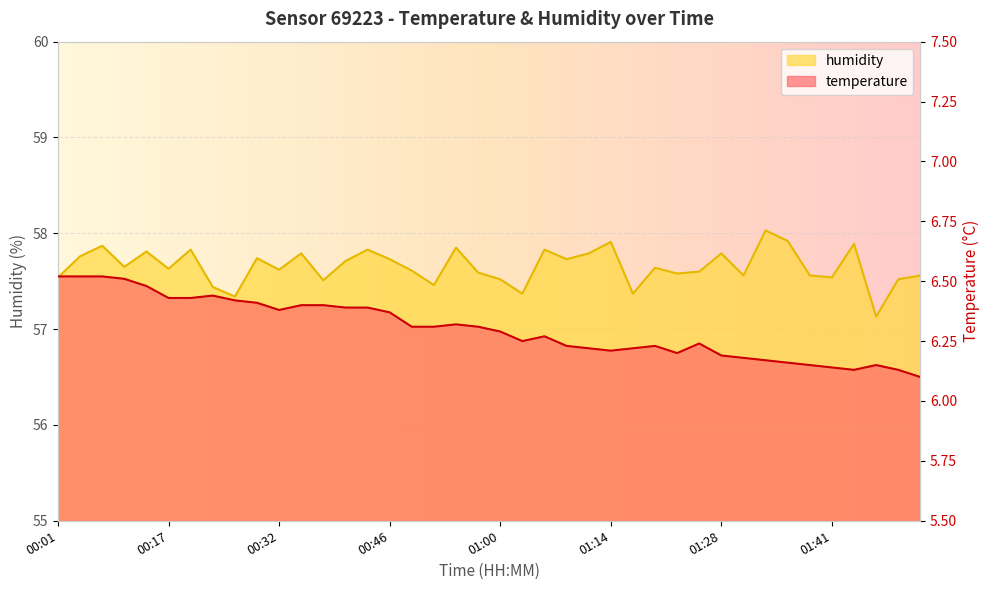

What is the highest value of the humidity series?

58.0